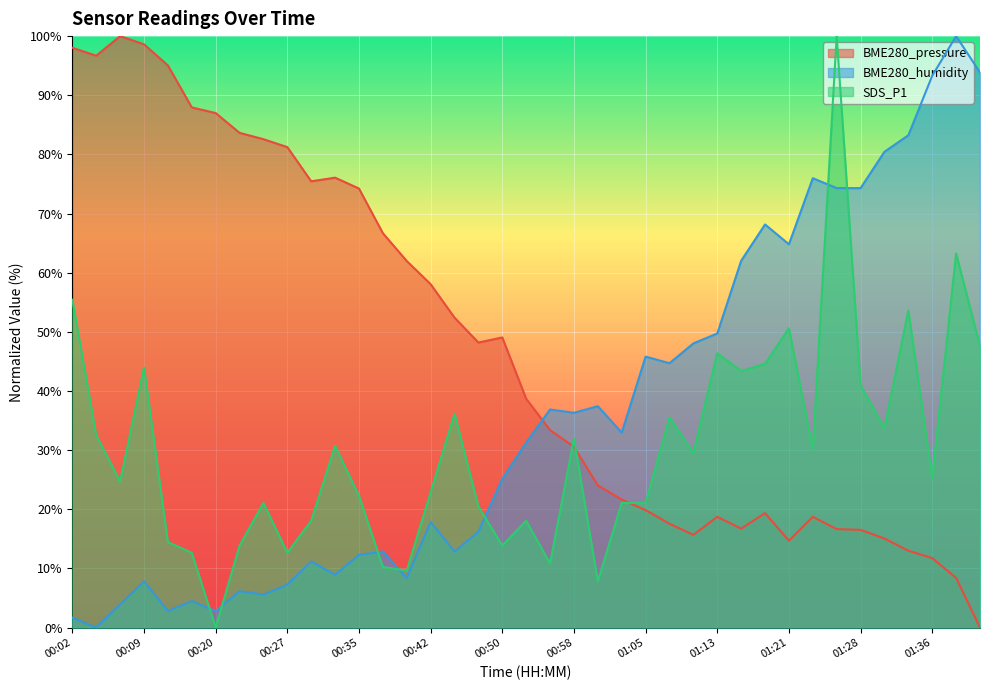

Between which two adjacent categories do SDS_P1 and BME280_pressure first intersect?

00:55 and 00:58